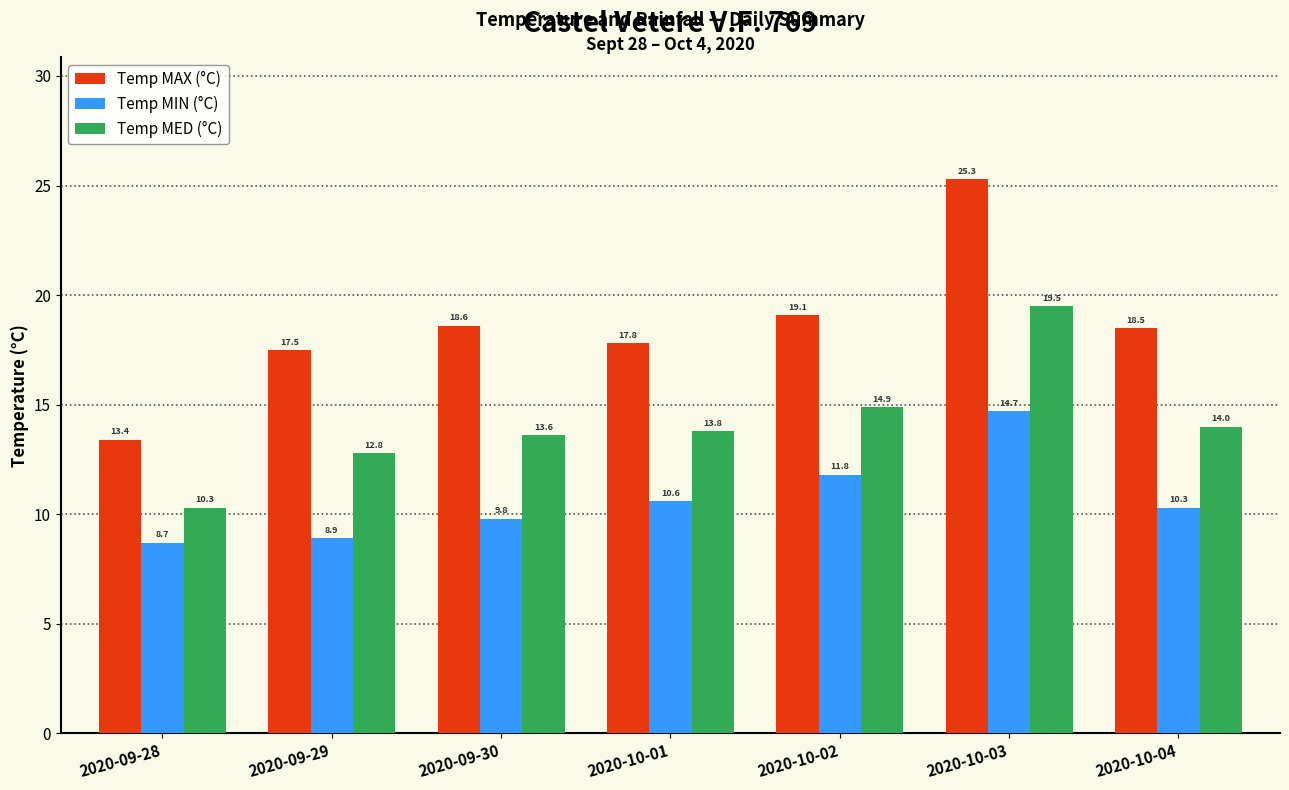

How many data points in Temp MAX (°C) are above 18?

4